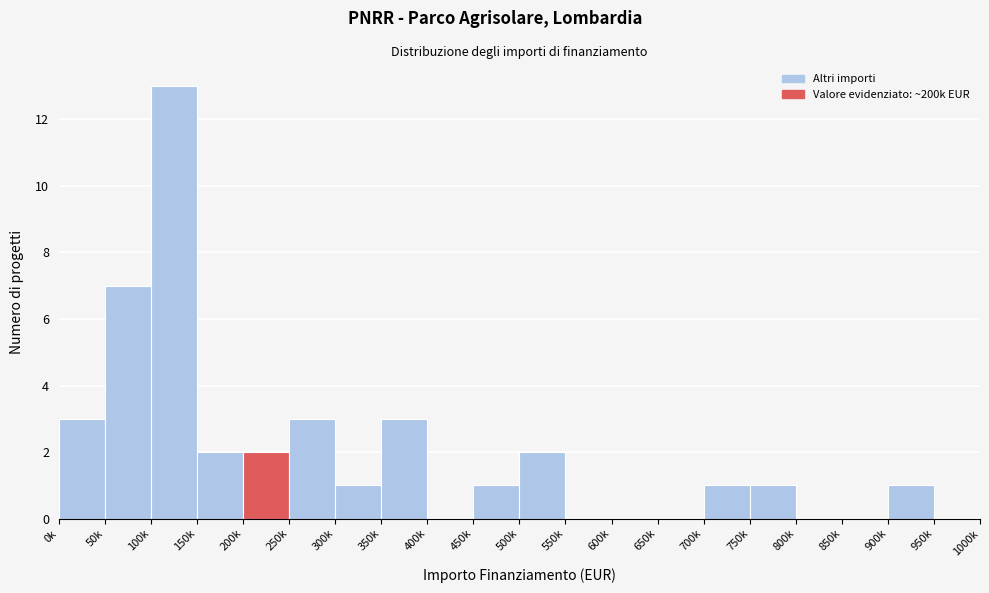

Reading left to right, transcribe all the data shown in this chart.

0k=3	50k=7	100k=13	150k=2	200k=2	250k=3	300k=1	350k=3	400k=0	450k=1	500k=2	550k=0	600k=0	650k=0	700k=1	750k=1	800k=0	850k=0	900k=1	950k=0